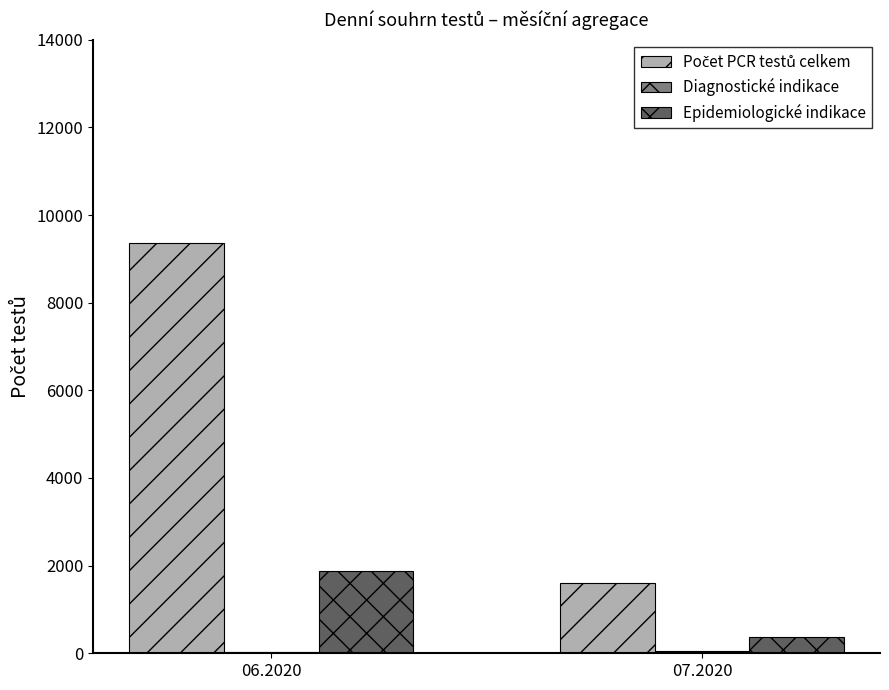

What is the maximum value shown in the chart?

9365